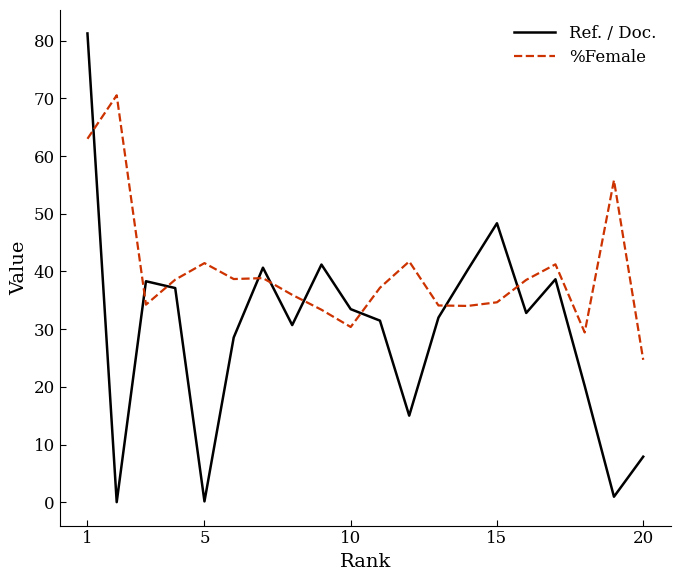

List the series in order of their overall mean, highest first.

%Female, Ref. / Doc.